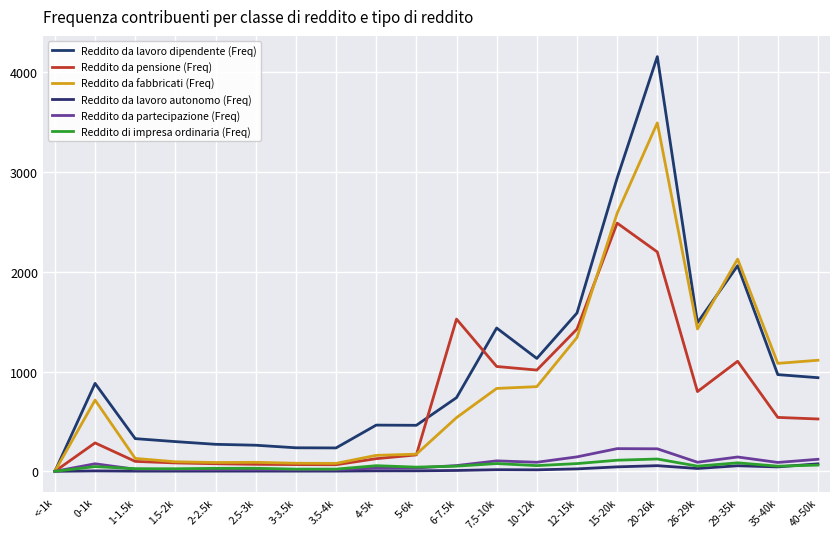

List the labels in order of Reddito da lavoro dipendente (Freq) value, largest first.

20-26k, 15-20k, 29-35k, 12-15k, 26-29k, 7.5-10k, 10-12k, 35-40k, 40-50k, 0-1k, 6-7.5k, 4-5k, 5-6k, 1-1.5k, 1.5-2k, 2-2.5k, 2.5-3k, 3-3.5k, 3.5-4k, <-1k